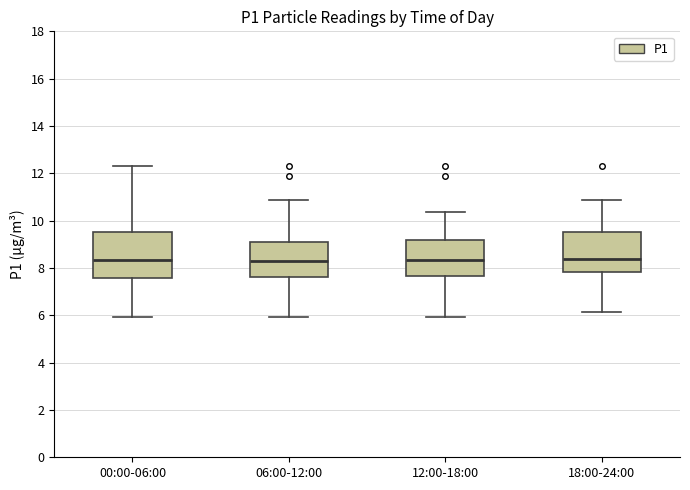

Reading left to right, transcribe this box plot: for each box, give where its median line is, the range the box spans, and where its two whiskers end, as read against the y-axis. The values are not printed on the chart, so give them approximately, as read against the axis.

00:00-06:00: median 8.4, box 7.6 to 9.6, whiskers 6.0 to 12.4
06:00-12:00: median 8.4, box 7.6 to 9.2, whiskers 6.0 to 10.8
12:00-18:00: median 8.4, box 7.6 to 9.2, whiskers 6.0 to 10.4
18:00-24:00: median 8.4, box 7.8 to 9.6, whiskers 6.2 to 10.8